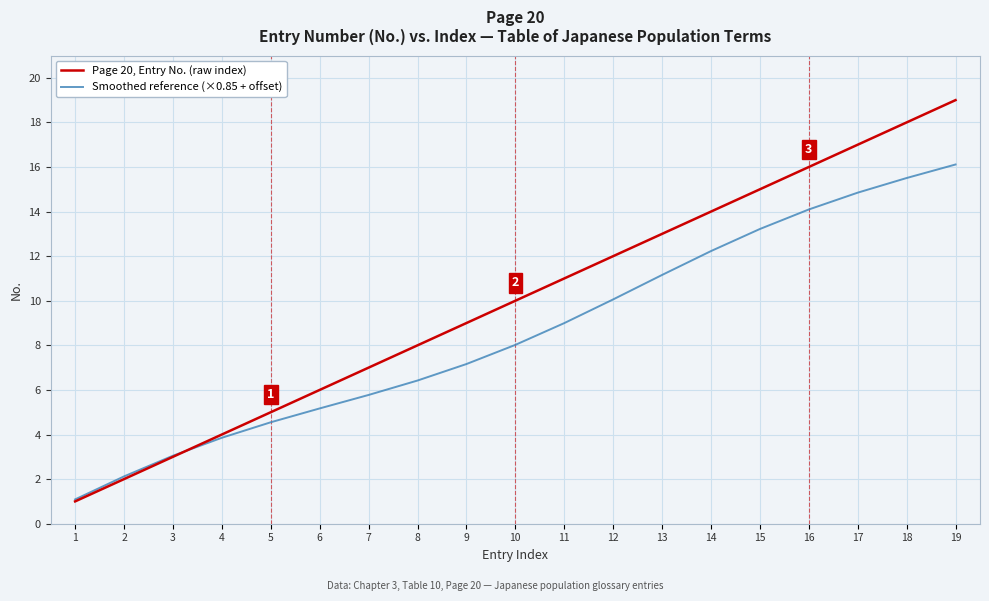

What is the difference between the maximum and minimum values in the Page 20, Entry No. (raw index) series?

18.0